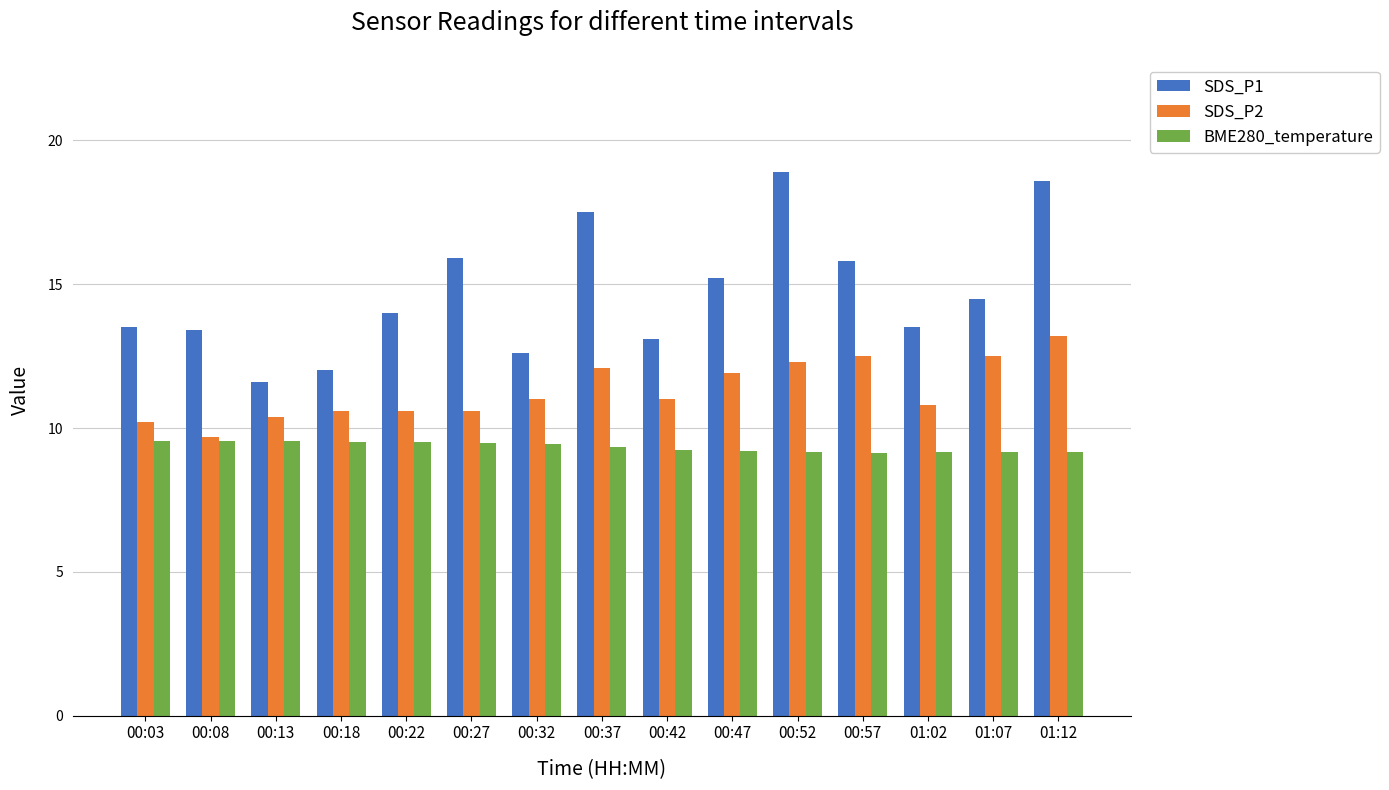

What is the total value across all series at 00:08?

32.6